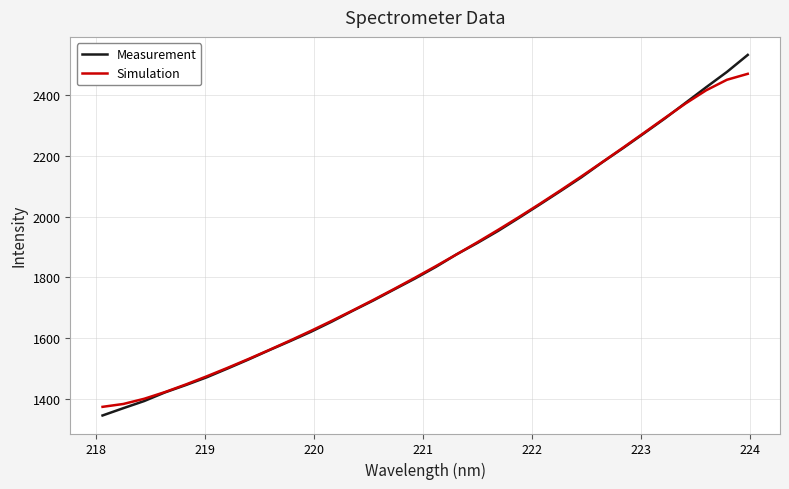

Count the number of categories in the chart.

32